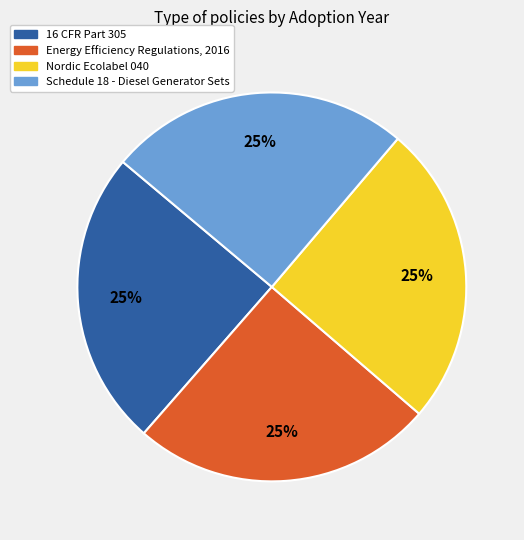

To the nearest percent, what is the average slice percentage?

25%